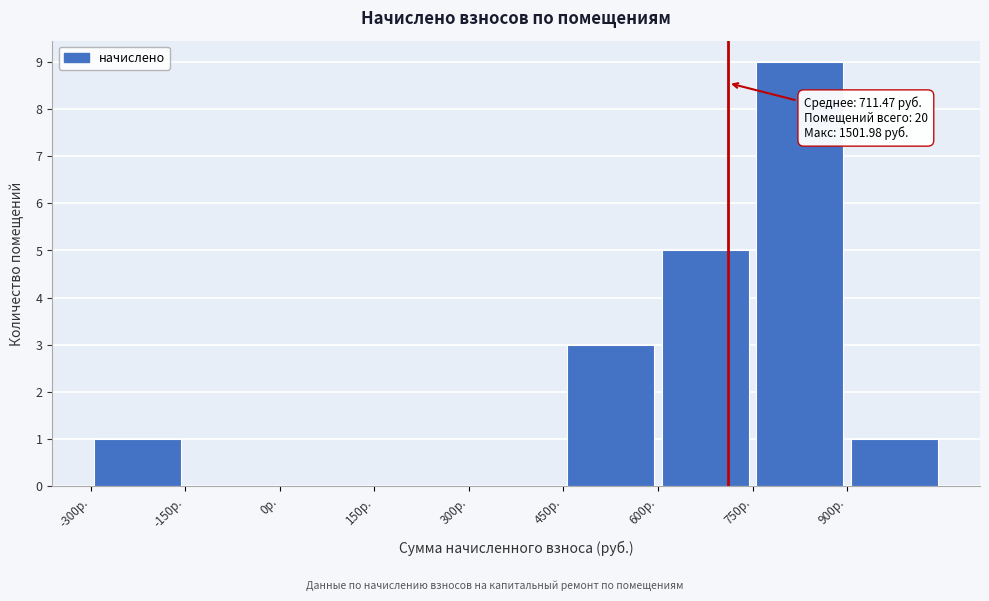

Which range on the x-axis has the tallest bar?

750 to 900